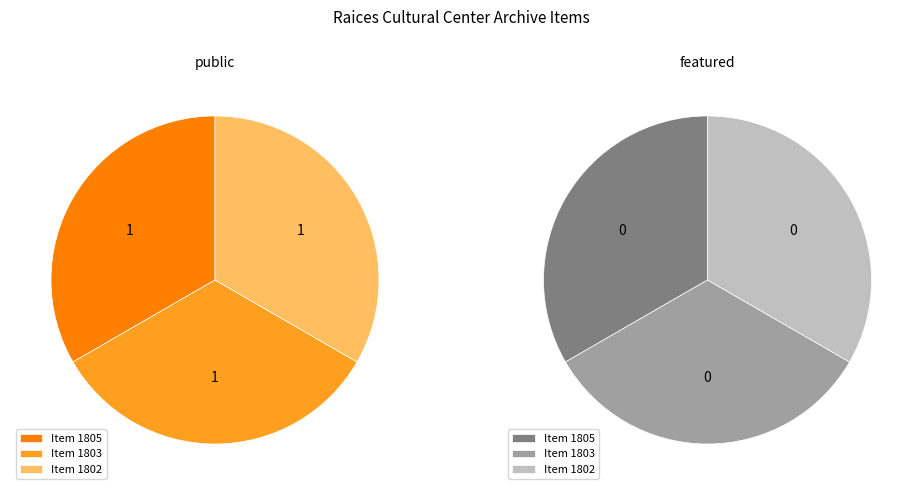

Does 1802 represent more than half of the total?

No